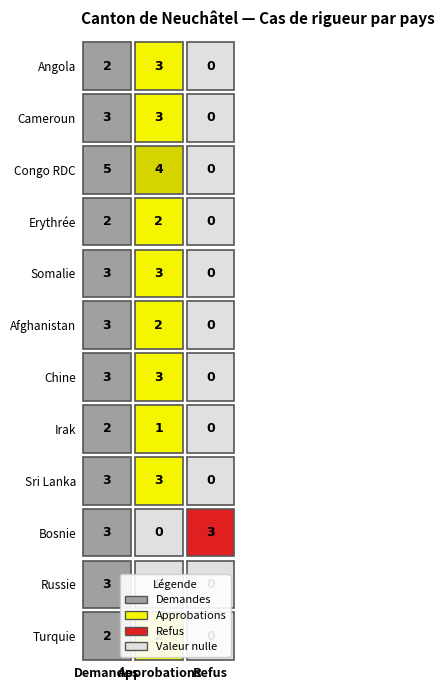

Is it true that Russie equals 0 at 1?

True